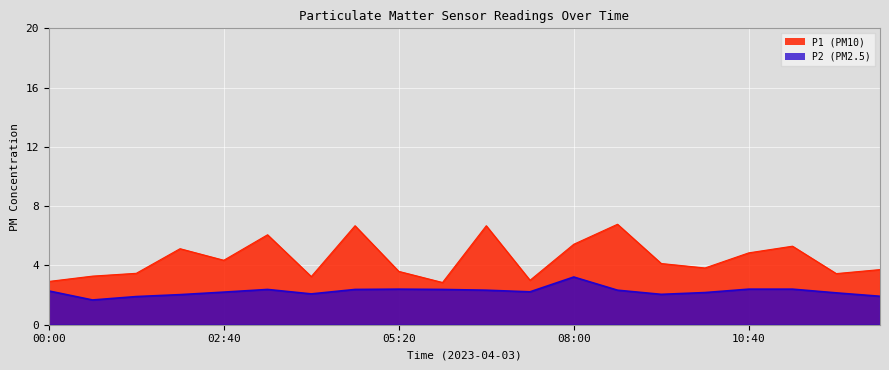

Which series has the largest total across all categories?

P1 (PM10)